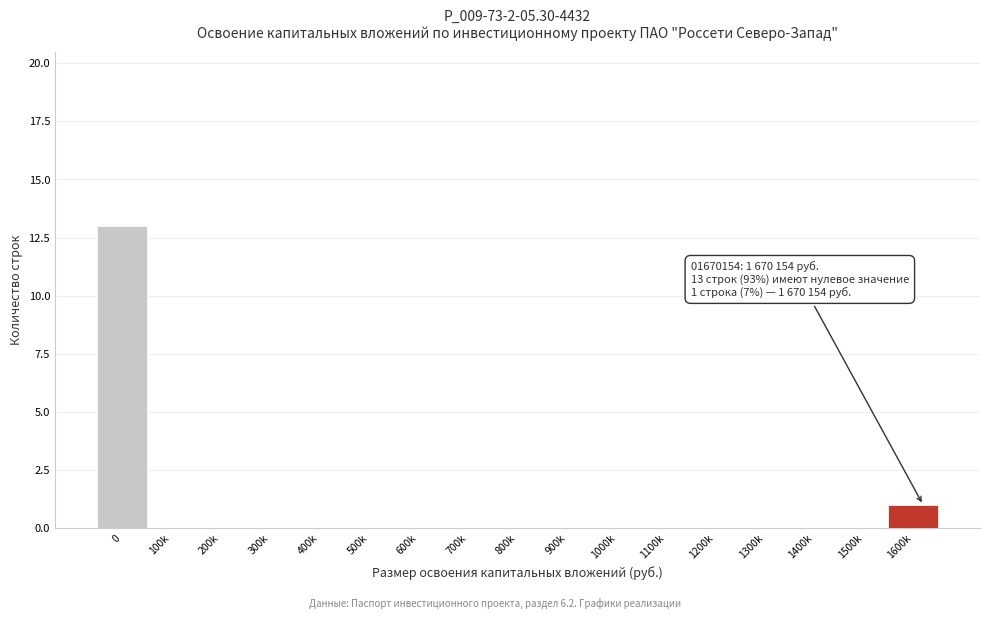

Reading right to left, what are all the values shown in this chart?

1600k=1	1500k=0	1400k=0	1300k=0	1200k=0	1100k=0	1000k=0	900k=0	800k=0	700k=0	600k=0	500k=0	400k=0	300k=0	200k=0	100k=0	0=13